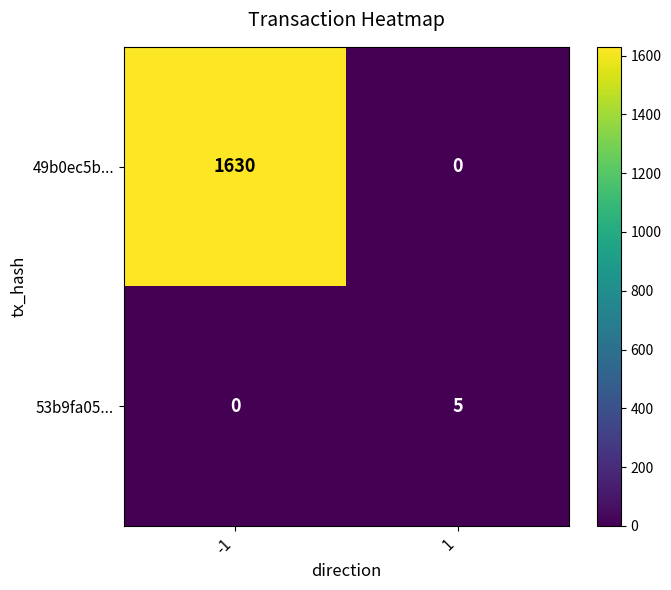

What is the difference between the 49b0ec5b... values at -1 and 1?

1630